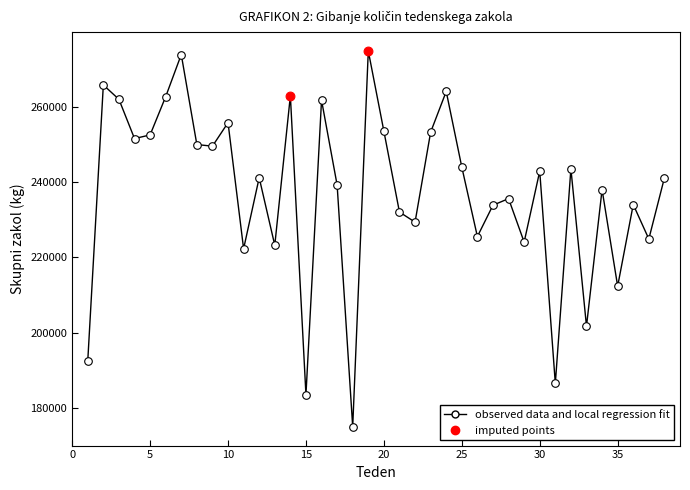

What is the difference between the maximum and minimum values?

99730